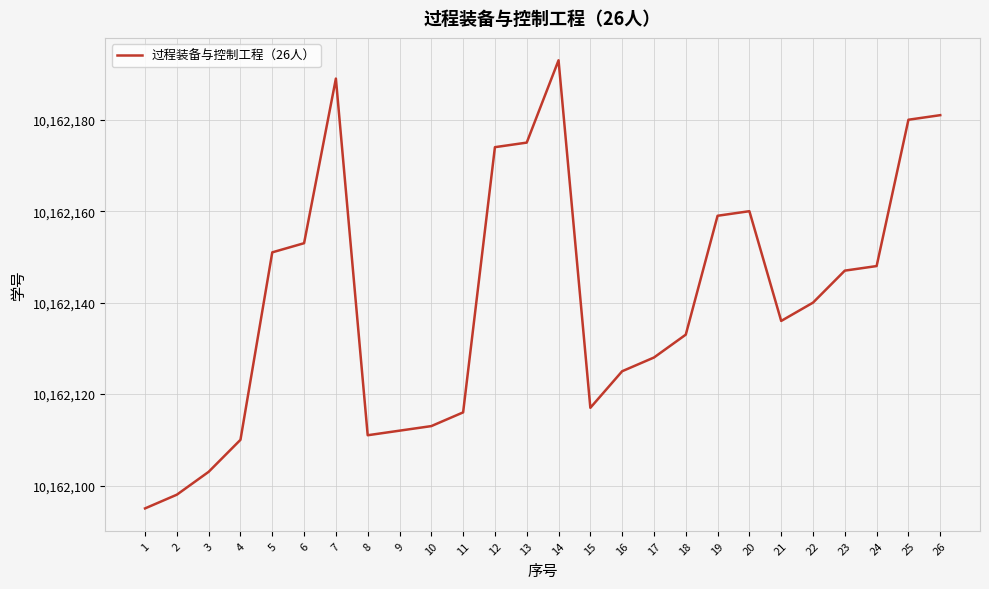

The value at 10 is 17832837. True or false?

False